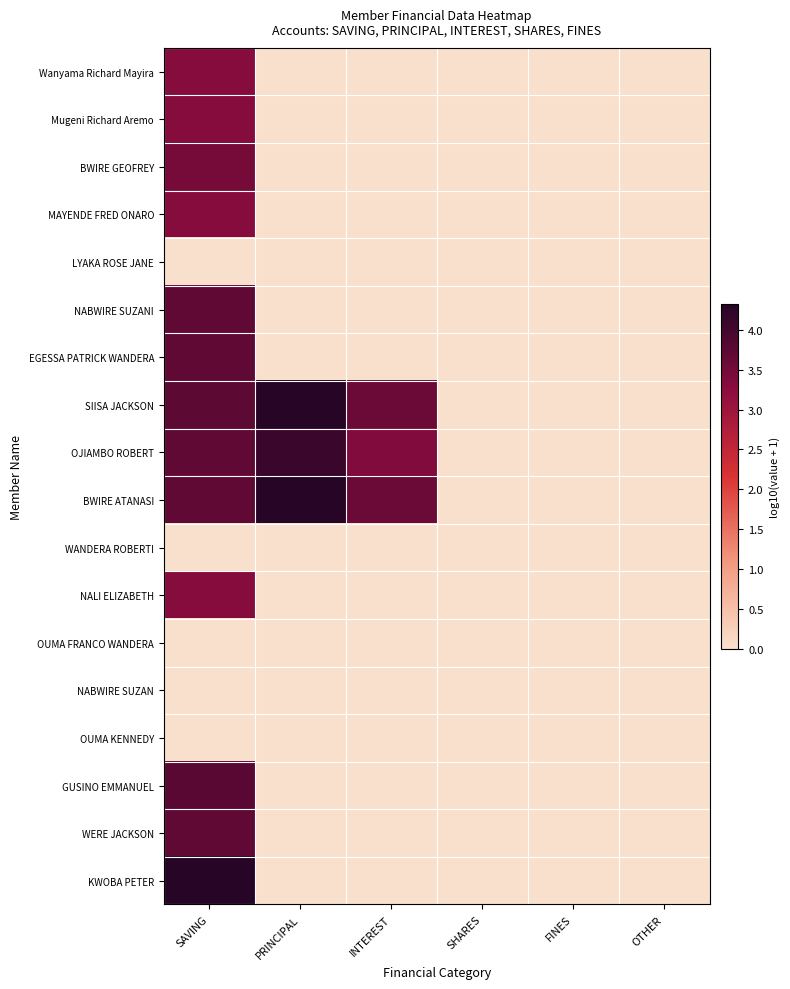

Which has a higher value, SHARES or PRINCIPAL?

SHARES